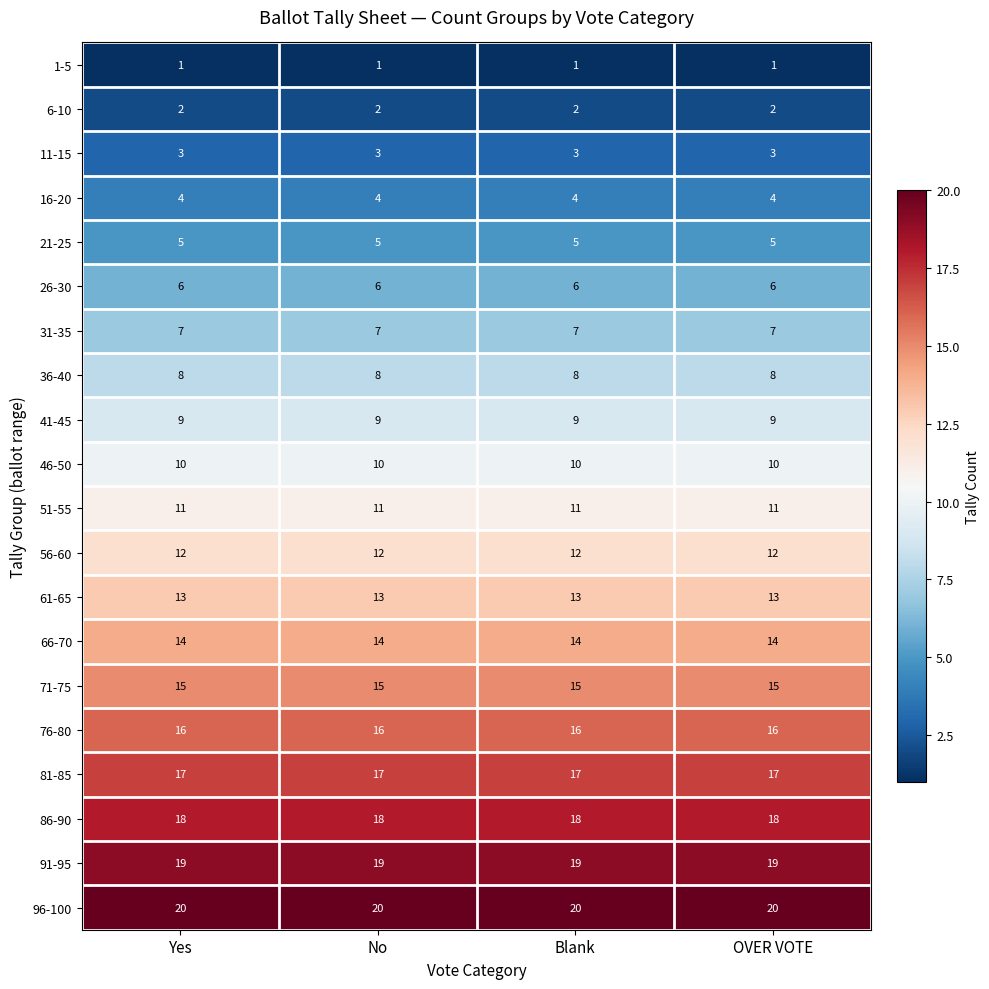

Rank the series at No from highest to lowest value.

96-100, 91-95, 86-90, 81-85, 76-80, 71-75, 66-70, 61-65, 56-60, 51-55, 46-50, 41-45, 36-40, 31-35, 26-30, 21-25, 16-20, 11-15, 6-10, 1-5